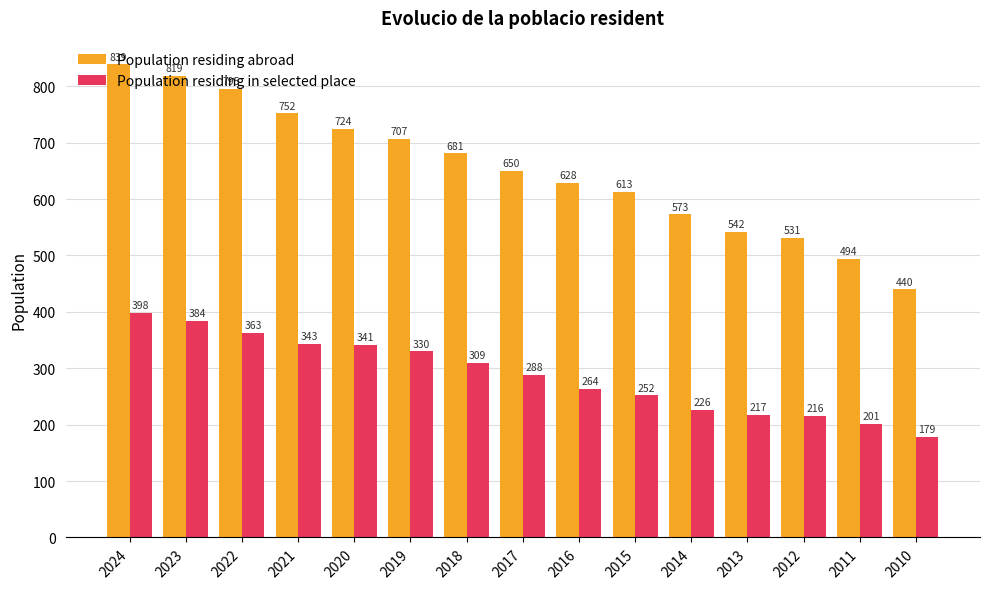

At which category does the chart reach its peak across all series?

2024